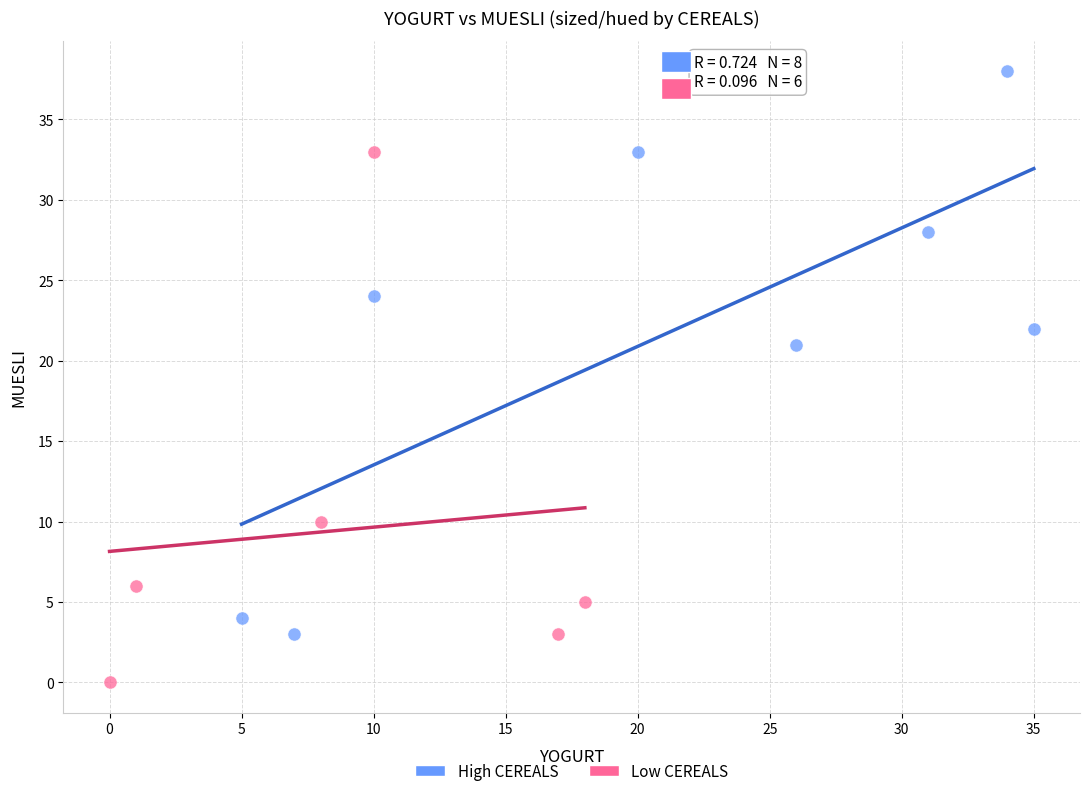

Which series has the widest spread of Y values?

High CEREALS